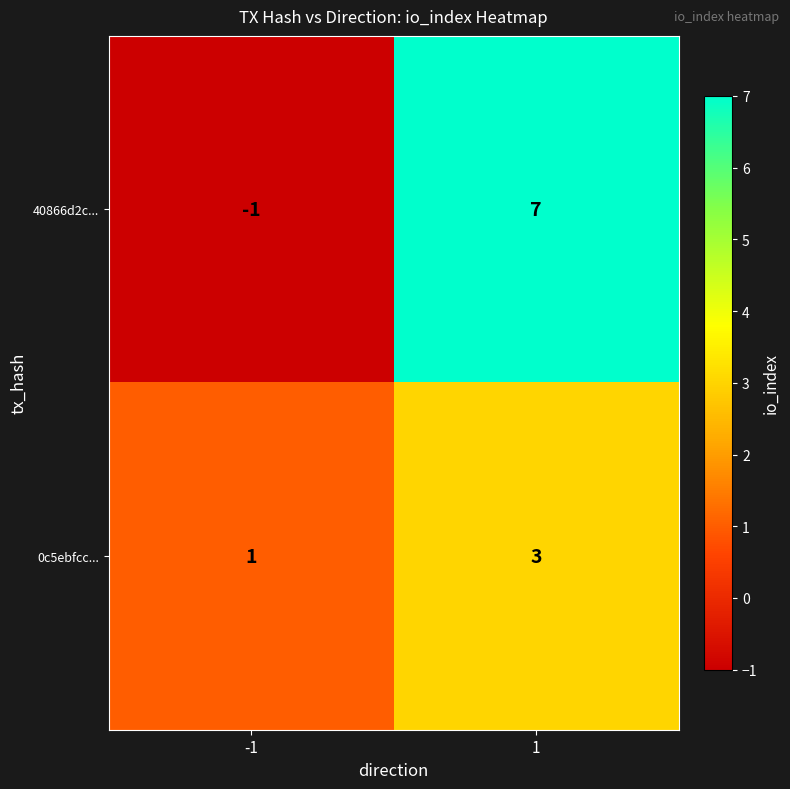

How many distinct data groups are displayed?

2